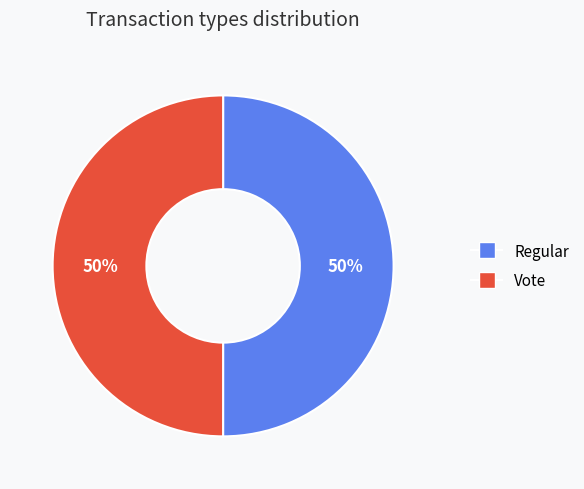

How many segments does this pie chart have?

2